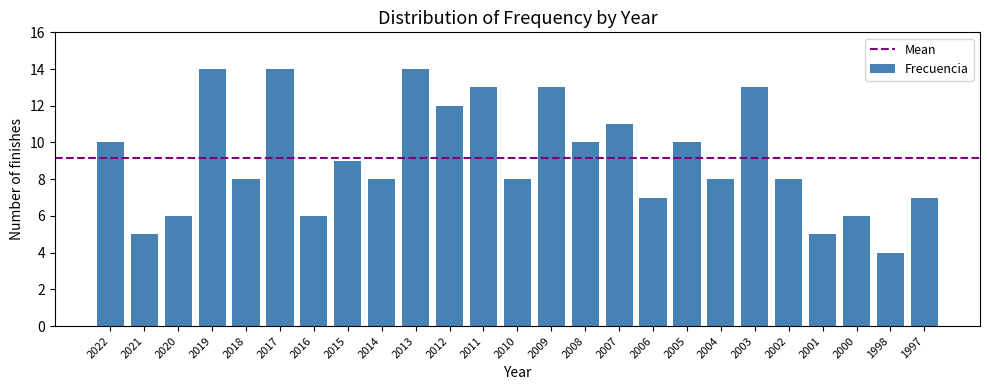

Reading left to right, list all the values displayed in this chart.

10	5	6	14	8	14	6	9	8	14	12	13	8	13	10	11	7	10	8	13	8	5	6	4	7